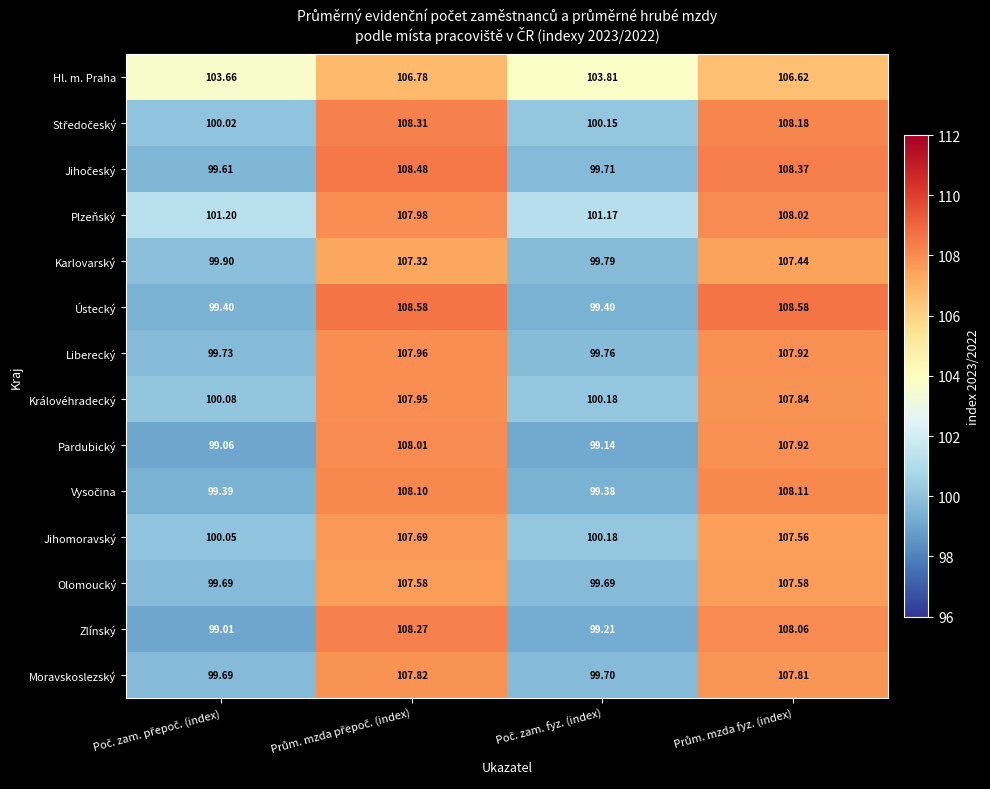

Which series has the largest range (max minus min)?

Zlínský